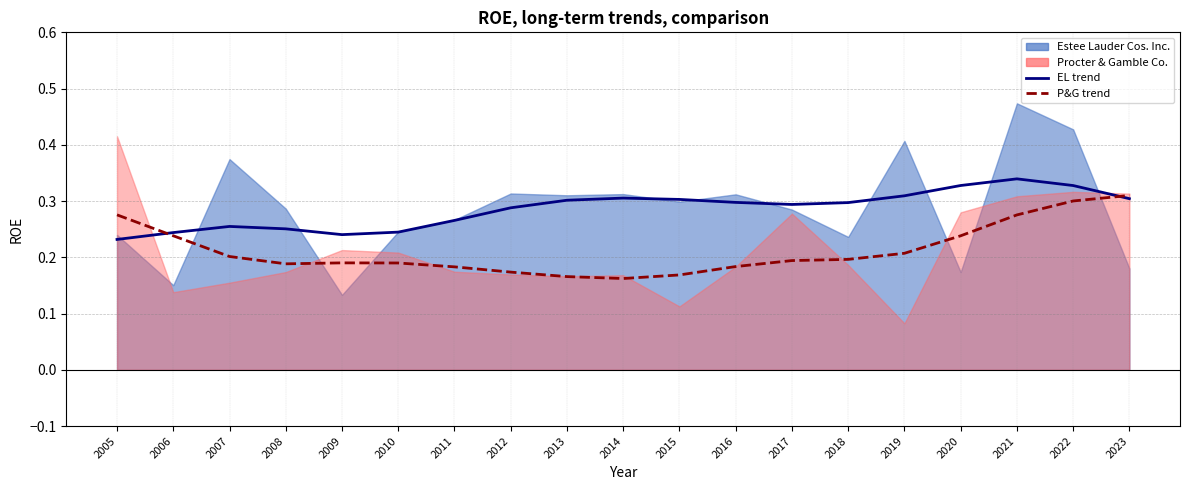

What is the sum of all Estee Lauder trend values?

5.4